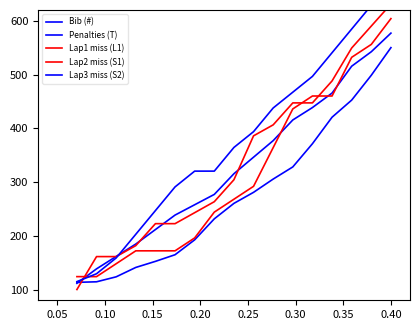

Is the value of Lap3 miss (S2) at 0.45 greater than the value of Lap2 miss (S1) at 11?

No